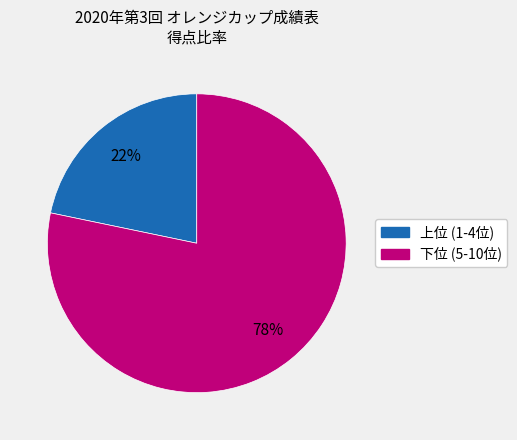

To the nearest percent, what is the average slice percentage?

50%